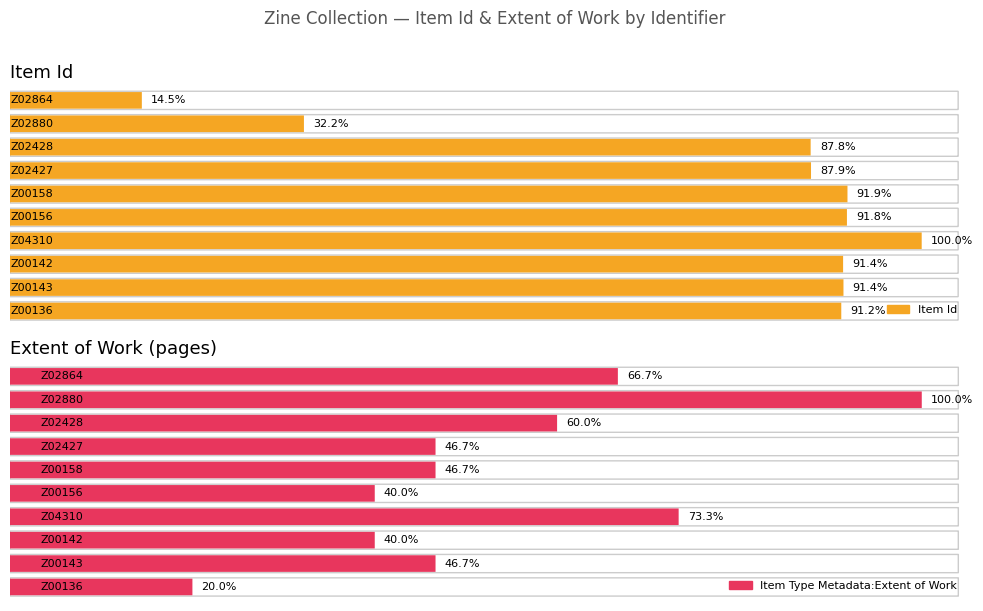

What is the difference between the maximum and minimum values in the Item Id series?

4277